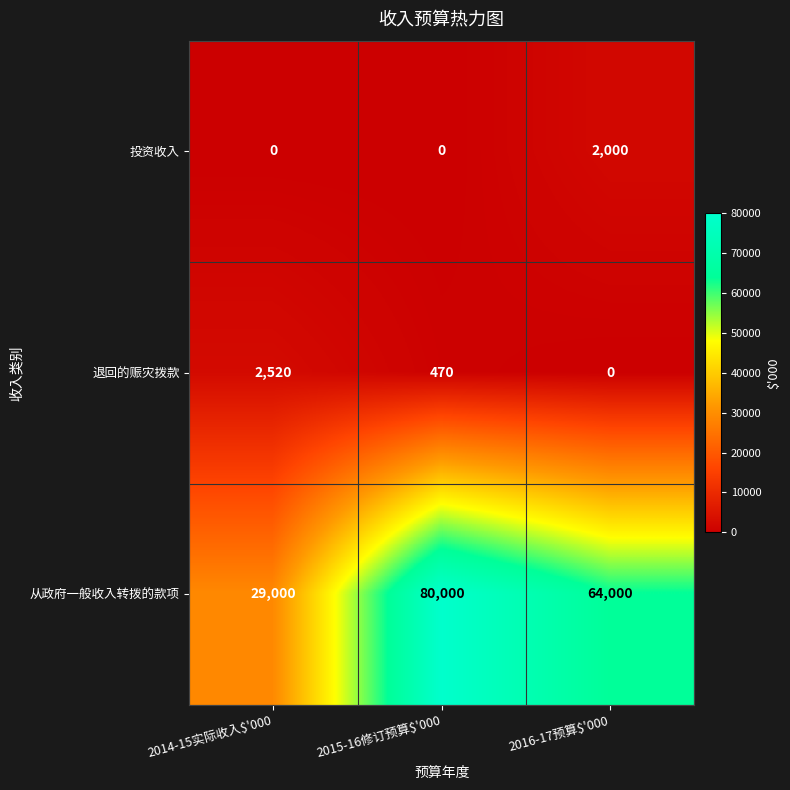

Which series has the largest total across all categories?

从政府一般收入转拨的款项